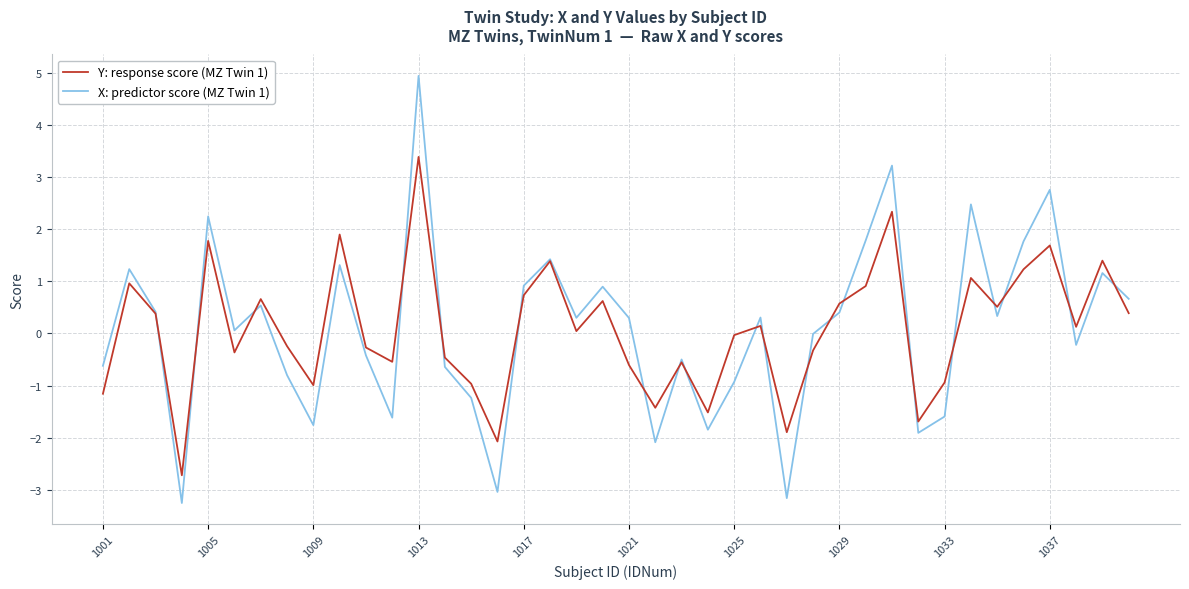

What is the sum of all X: predictor score (MZ Twin 1) values?

3.8